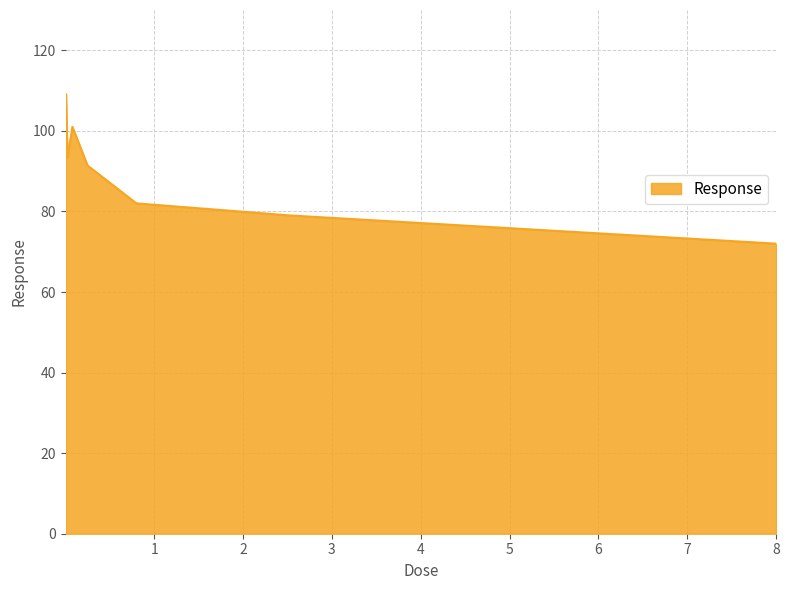

How many lines are shown in the chart?

1